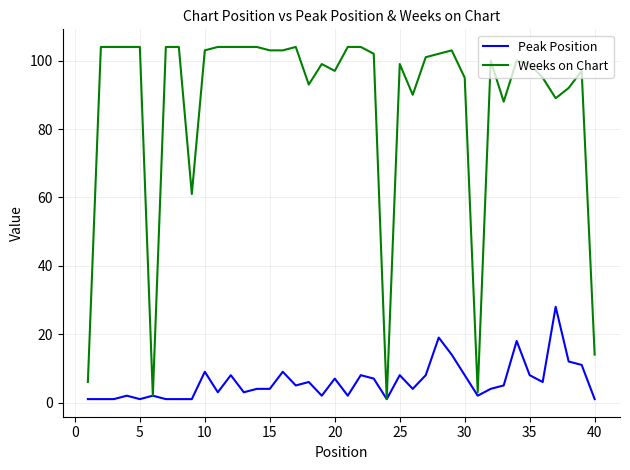

What is the maximum value shown in the chart?

104